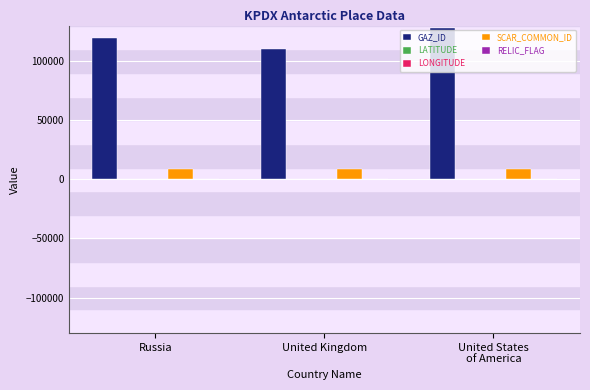

Is it true that GAZ_ID equals 177417.7 at United Kingdom?

False